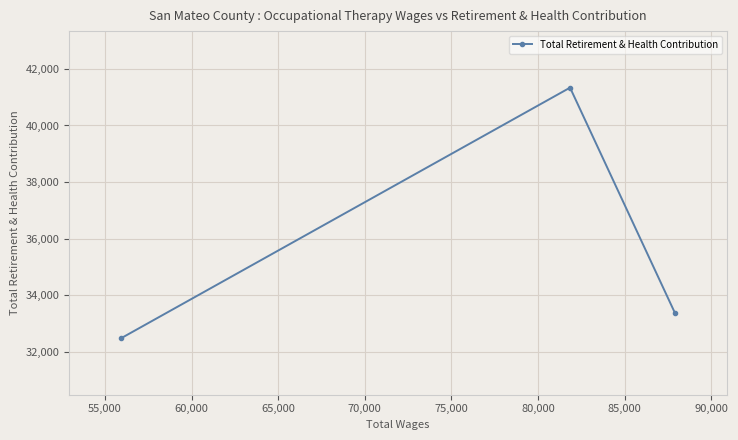

What is the value of the 1st point from the left?

32477